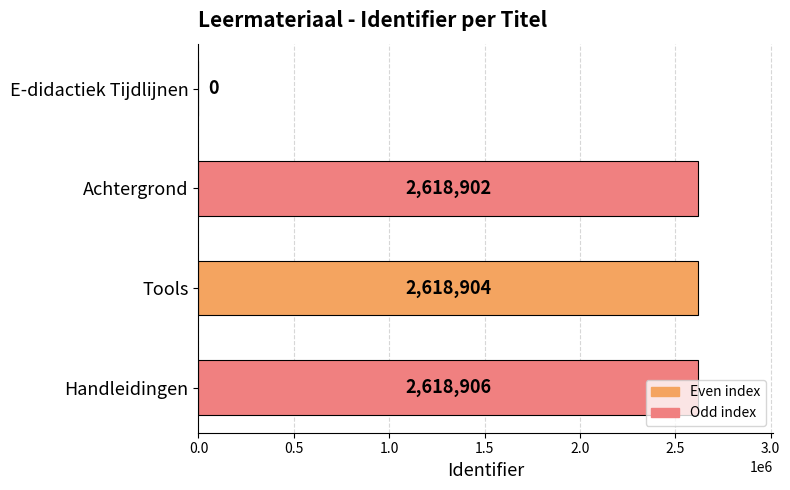

What is the sum of all values?

7856712